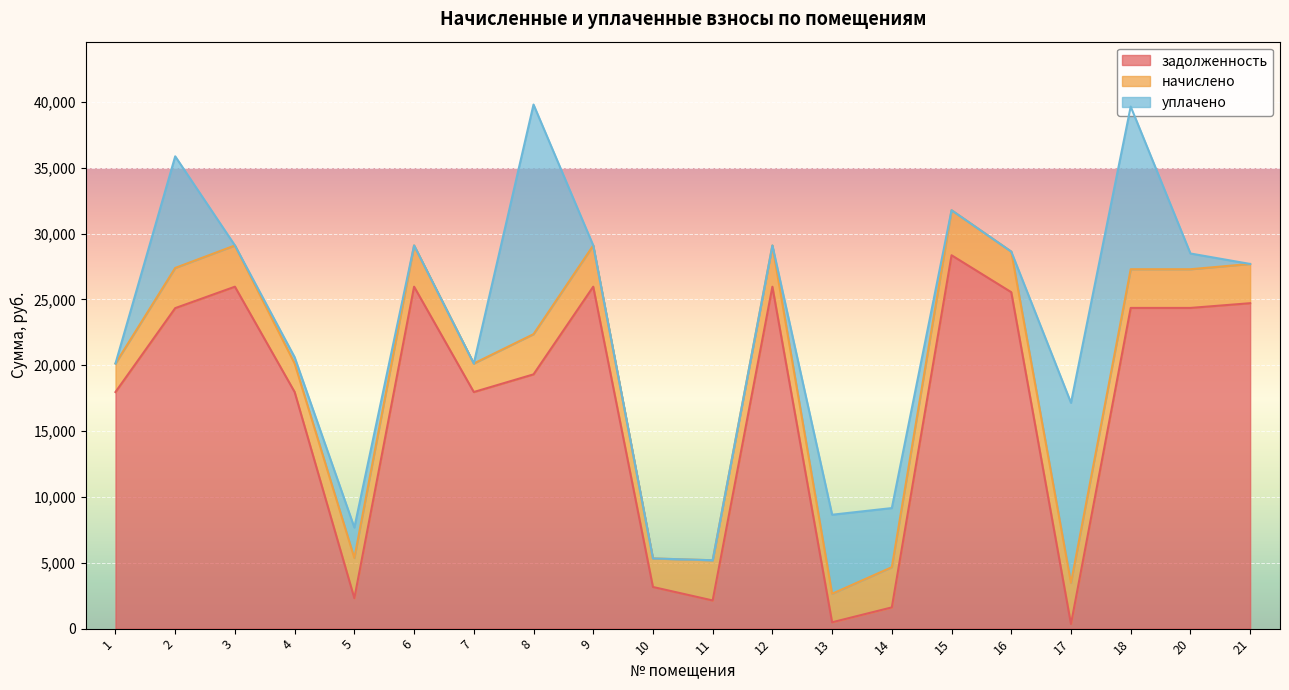

What is the value of the начислено point at the 18th from the left?

2937.6